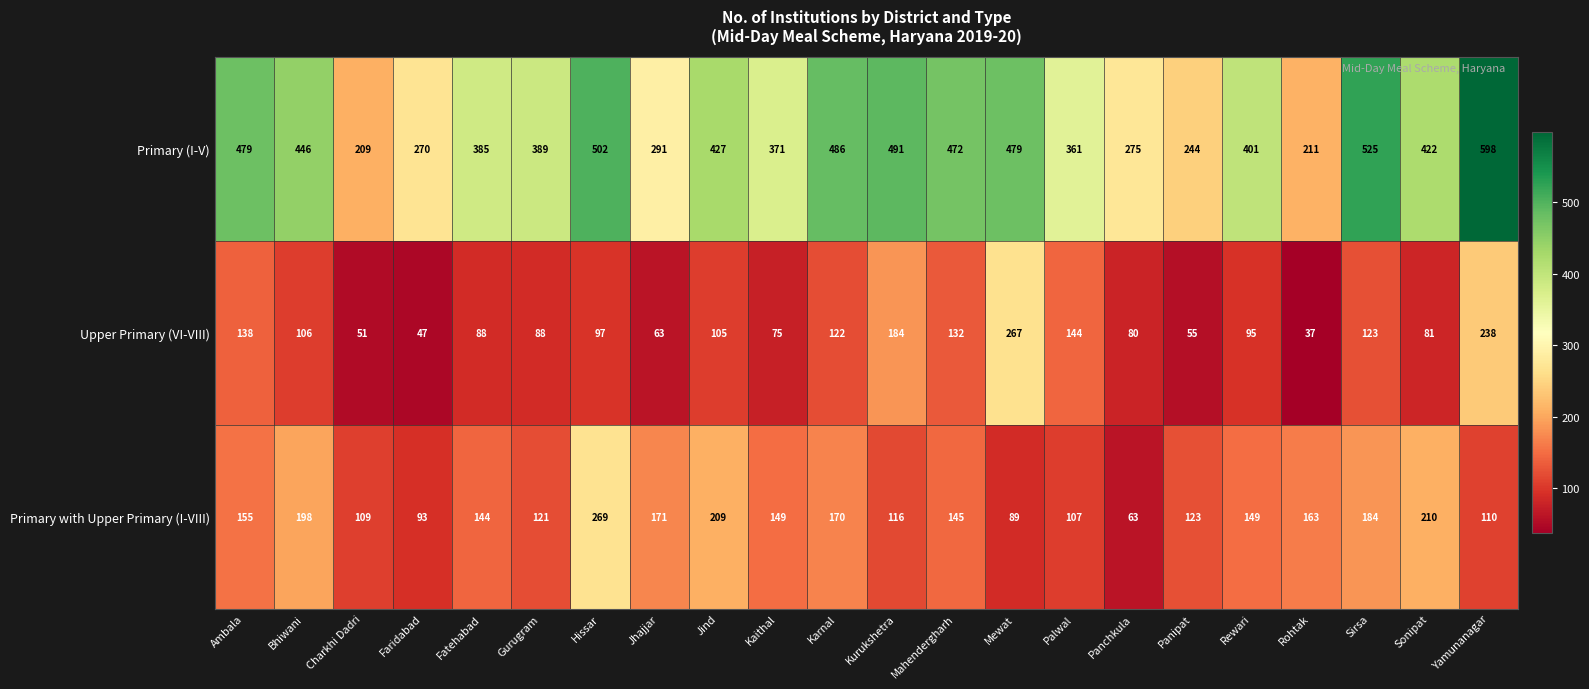

True or false: Primary (I-V) has a value of 209 at Charkhi Dadri.

True